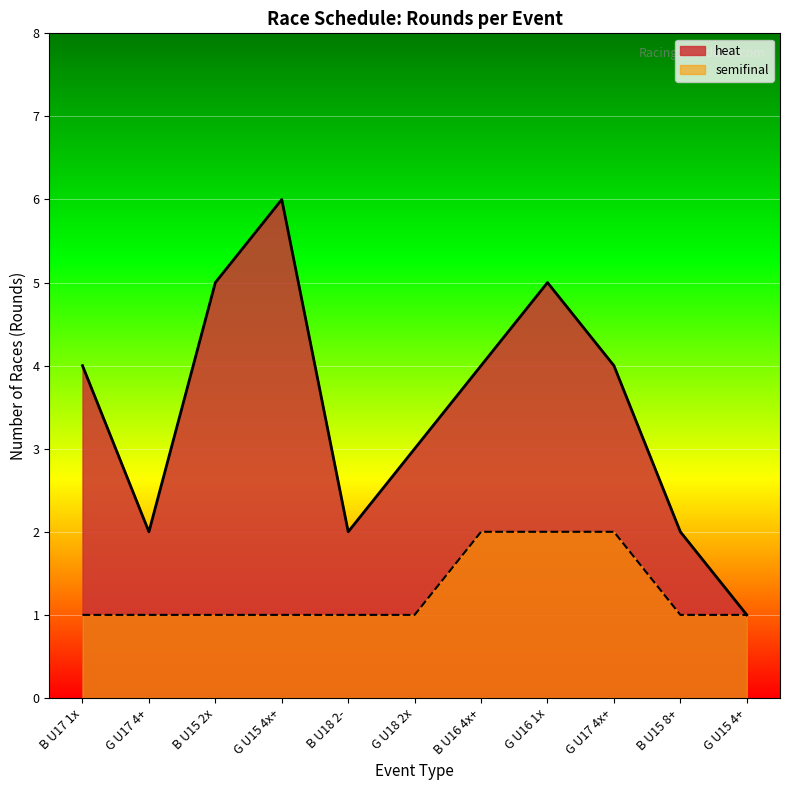

Rank the series by their maximum value, from lowest to highest.

semifinal, heat